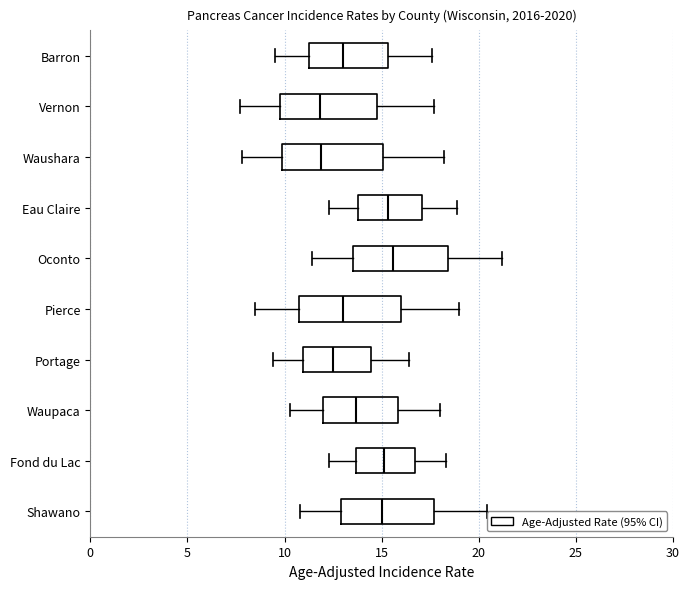

Reading bottom to top, transcribe this box plot: for each box, give where its median line is, the range the box spans, and where its two whiskers end, as read against the x-axis. The values are not printed on the chart, so give them approximately, as read against the axis.

Shawano: median 15.0, box 13.0 to 17.5, whiskers 11.0 to 20.5
Fond du Lac: median 15.0, box 13.5 to 16.5, whiskers 12.5 to 18.5
Waupaca: median 13.5, box 12.0 to 16.0, whiskers 10.5 to 18.0
Portage: median 12.5, box 11.0 to 14.5, whiskers 9.5 to 16.5
Pierce: median 13.0, box 11.0 to 16.0, whiskers 8.5 to 19.0
Oconto: median 15.5, box 13.5 to 18.5, whiskers 11.5 to 21.0
Eau Claire: median 15.5, box 14.0 to 17.0, whiskers 12.5 to 19.0
Waushara: median 12.0, box 10.0 to 15.0, whiskers 8.0 to 18.0
Vernon: median 12.0, box 10.0 to 15.0, whiskers 7.5 to 17.5
Barron: median 13.0, box 11.5 to 15.5, whiskers 9.5 to 17.5